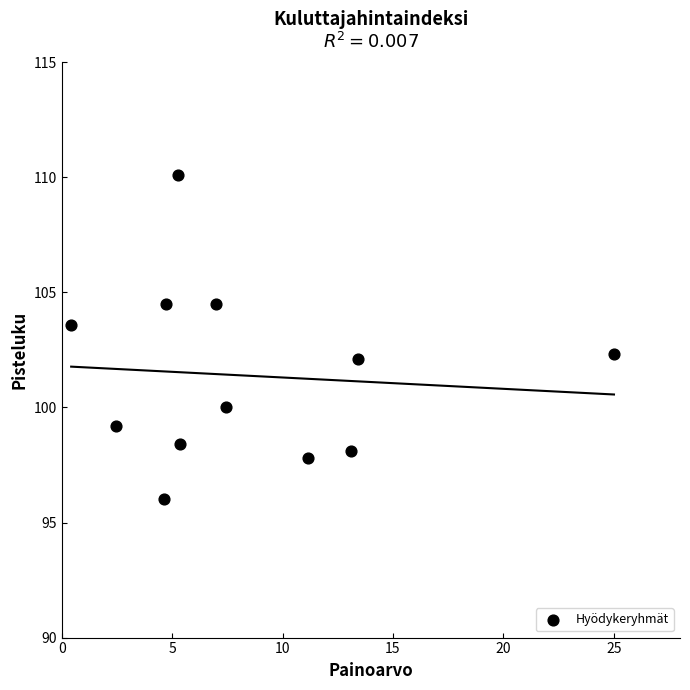

What is the range of Y values (max minus min)?

14.1